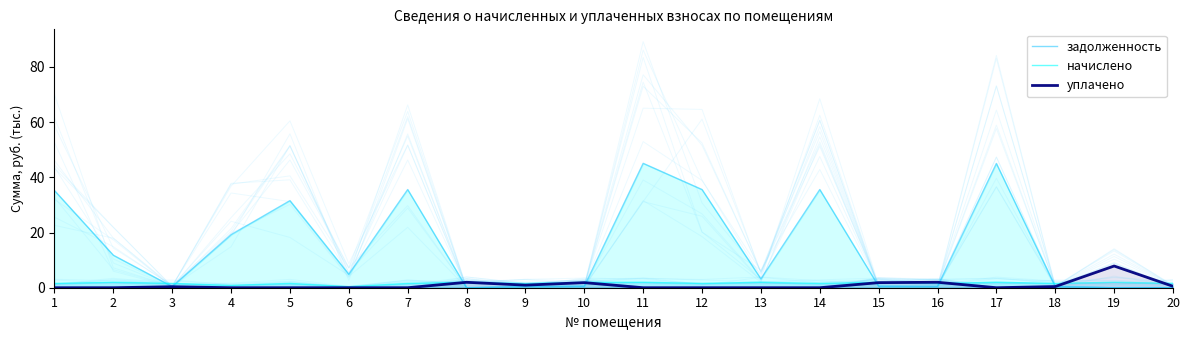

What is the difference between the second highest and second lowest values in the задолженность series?

45.0